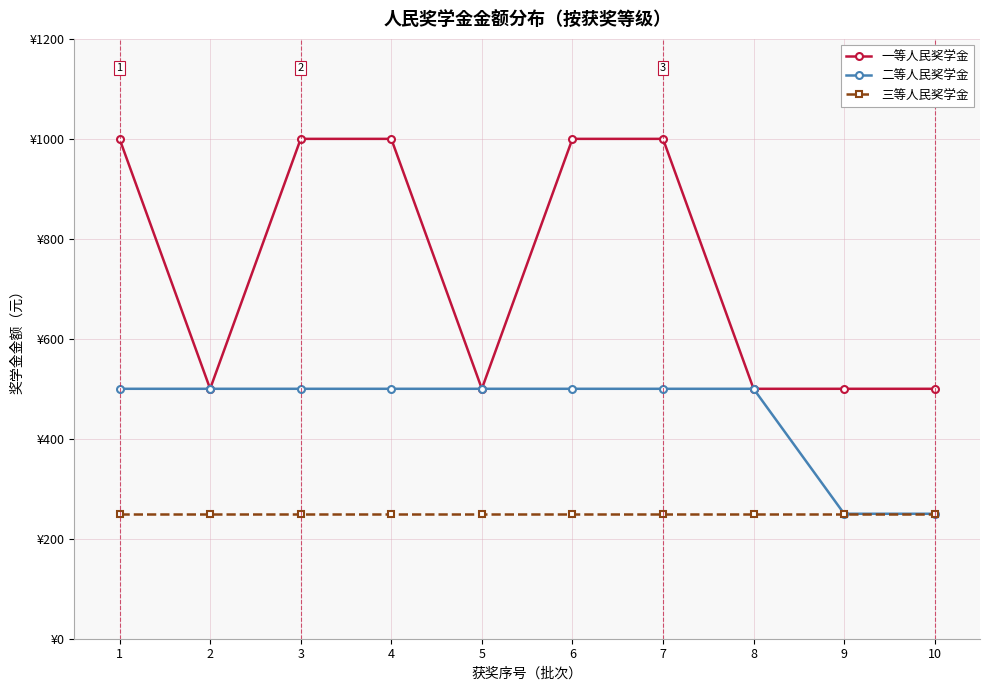

True or false: 一等人民奖学金 has a value of 380 at 1.

False